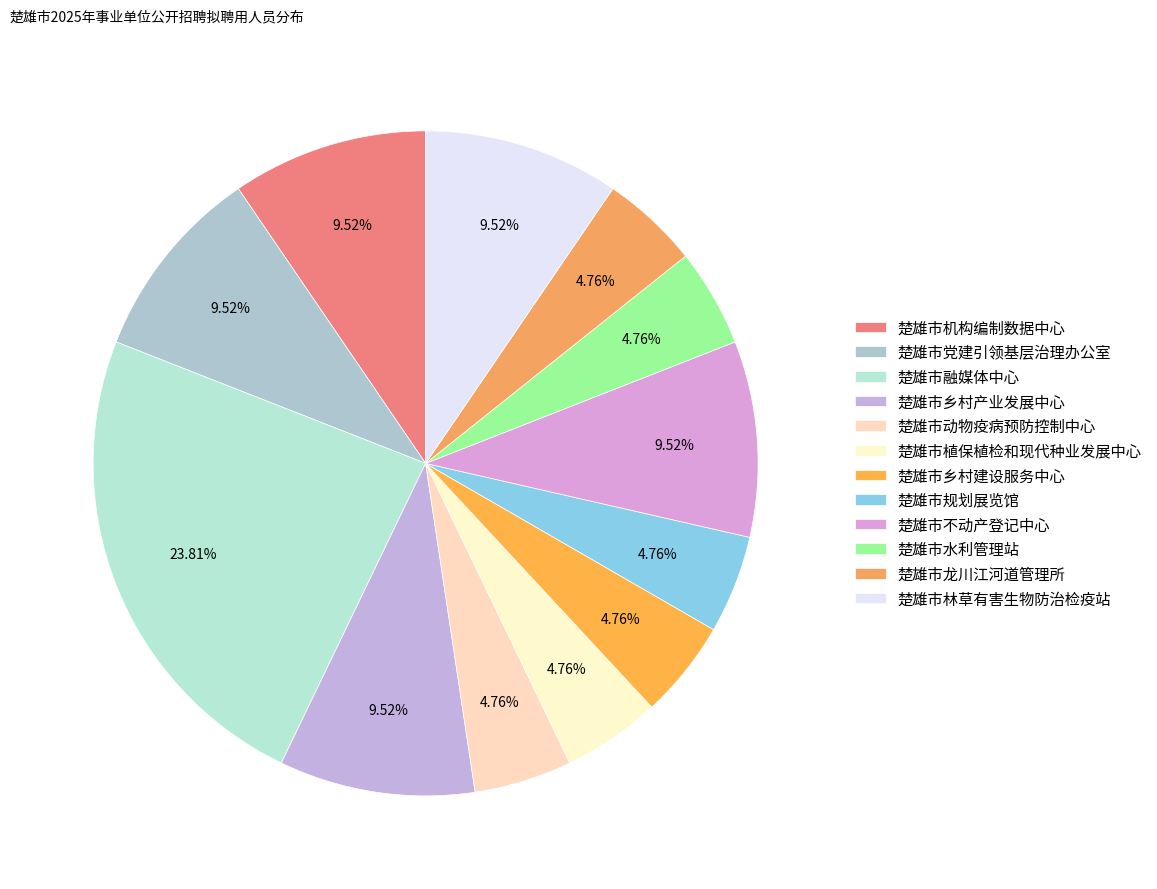

True or false: 楚雄市林草有害生物防治检疫站 accounts for 10% of the total.

True